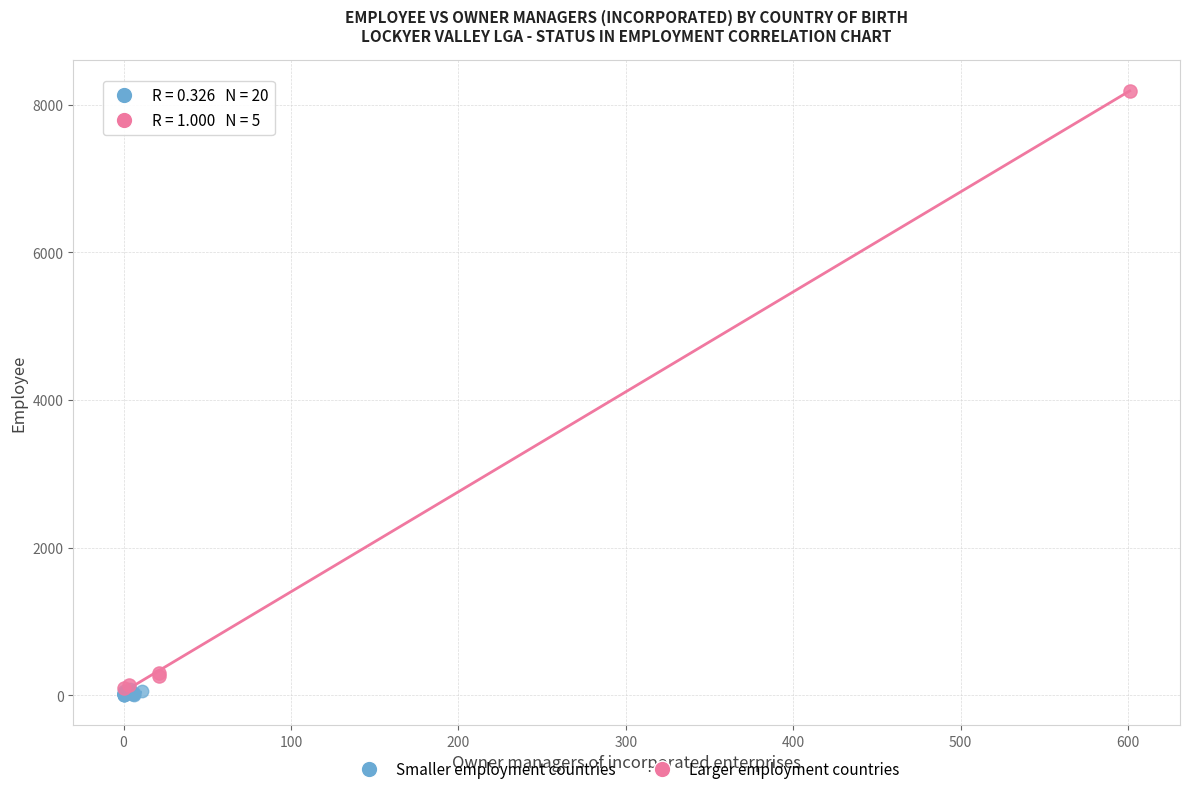

What are all the series names shown in the legend?

Smaller employment countries, Larger employment countries